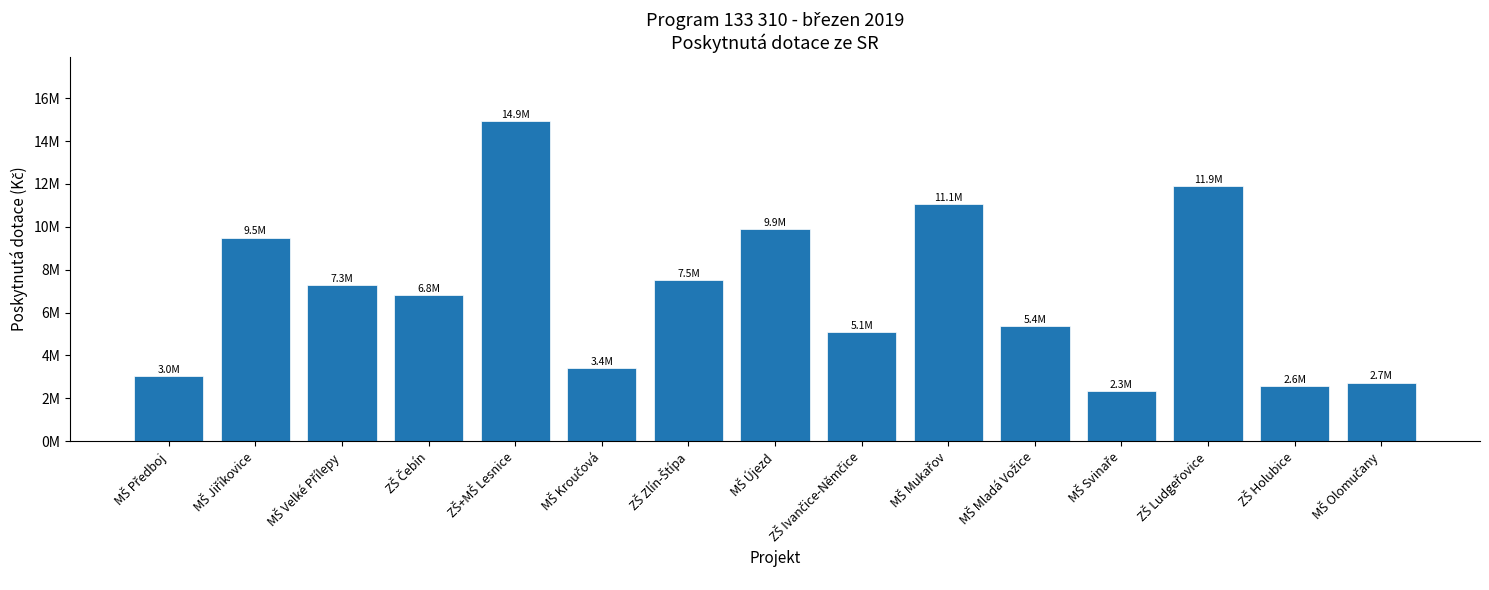

True or false: the data shows 12963289 at ZŠ Zlín-Štípa.

False